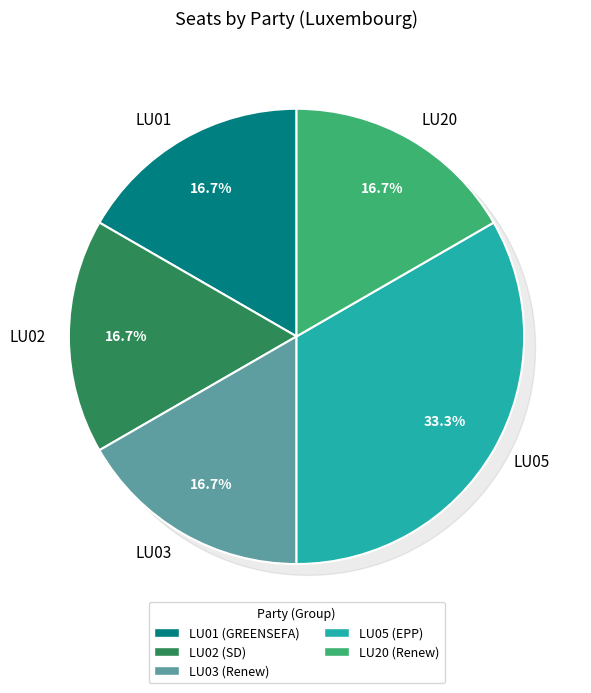

Is there any slice that represents more than half of the pie?

No